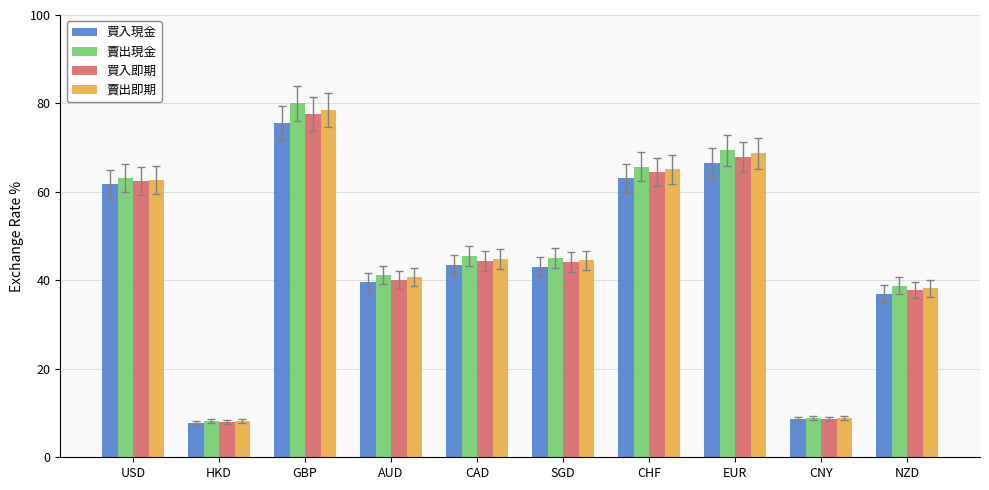

How many categories are shown in the chart?

10